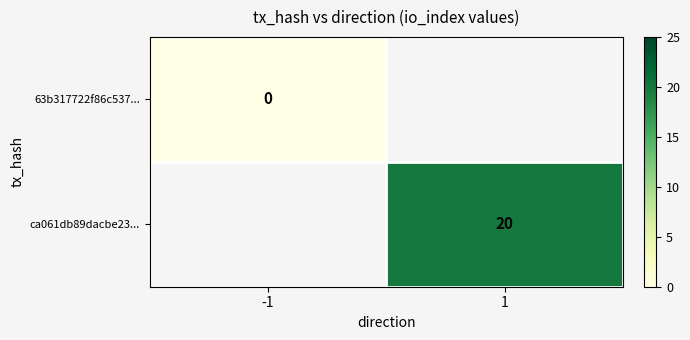

The value of ca061db89dacbe23... at 1 is 20. True or false?

True